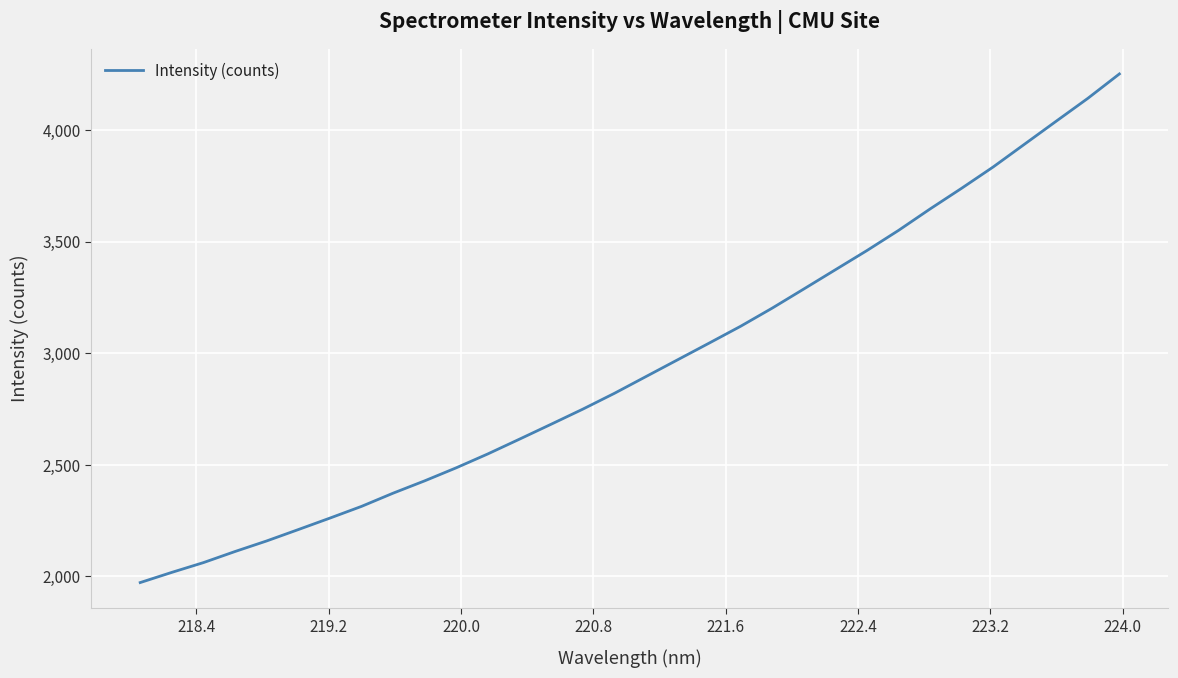

How many categories are shown in the chart?

32